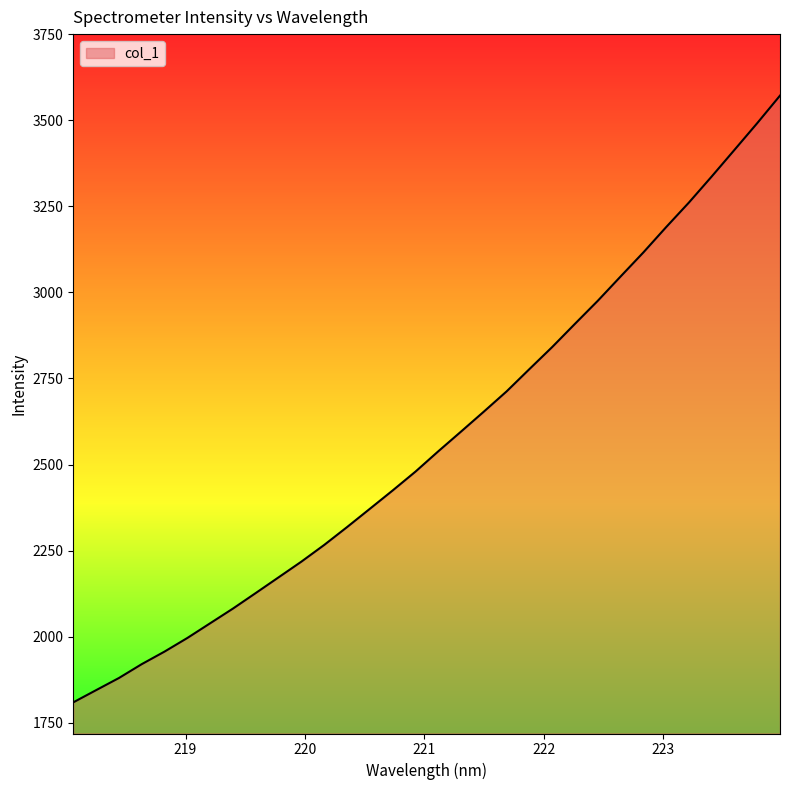

What is the greatest value displayed?

3571.4